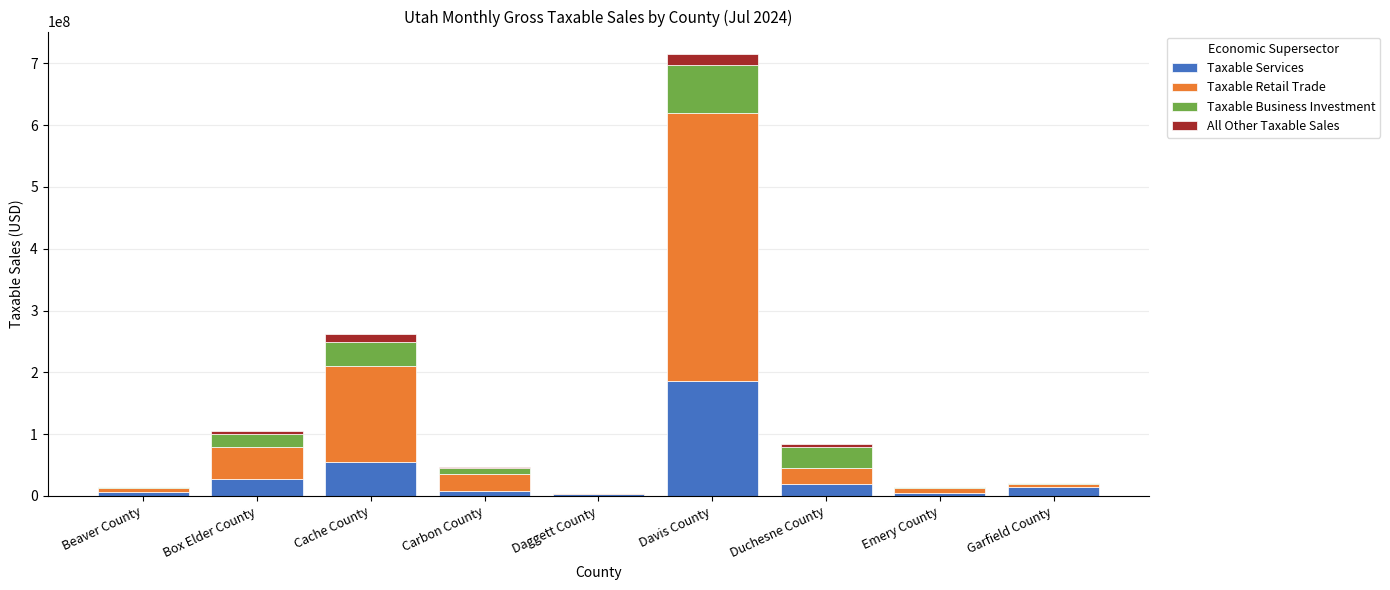

Where is Taxable Services nearest to the value 94383696?

Cache County